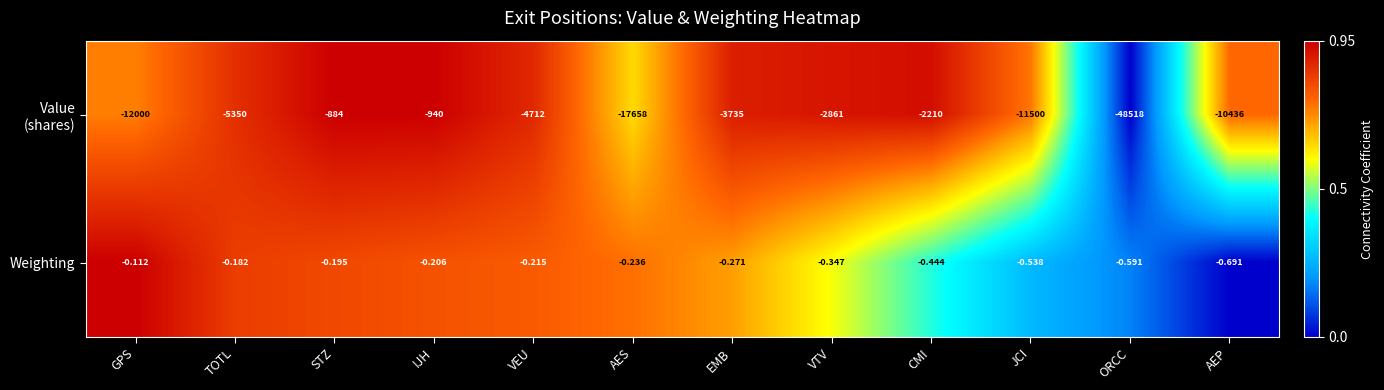

At which category is the sum across all series the highest?

STZ